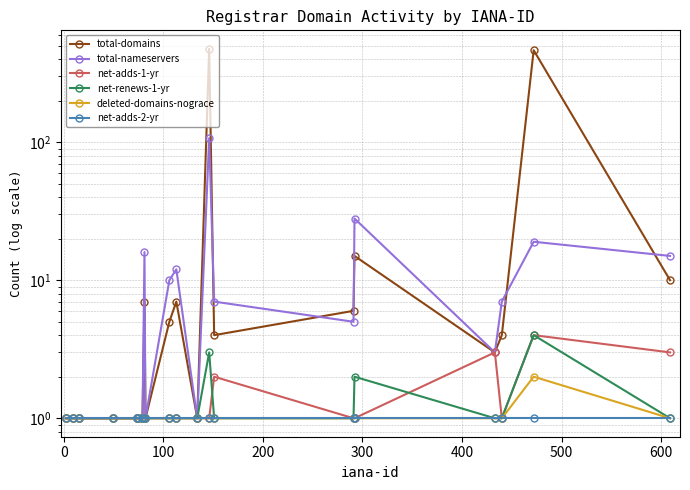

What is the highest value of the deleted-domains-nograce series?

2